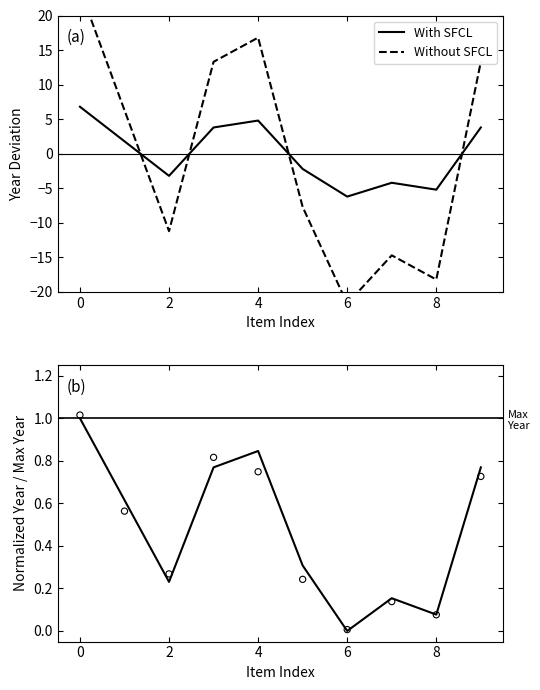

Is the value of Without SFCL at 0 greater than the value of With SFCL at 4?

Yes